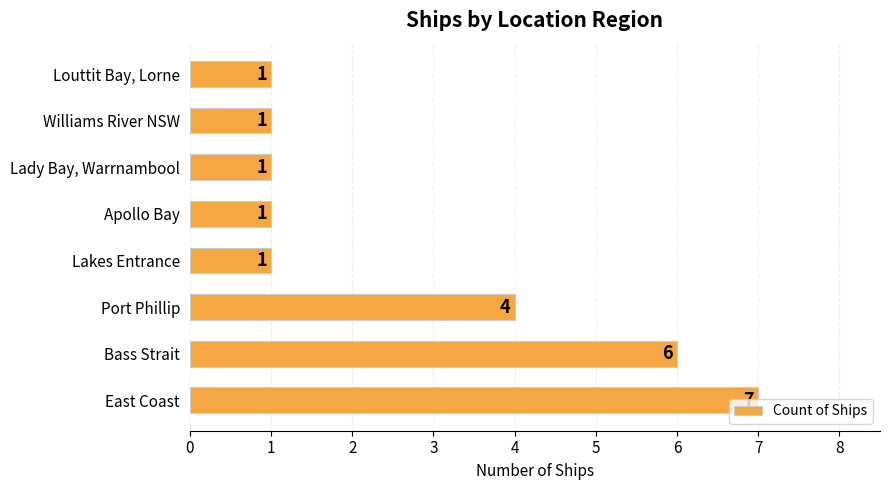

The value at Louttit Bay, Lorne is 1. True or false?

True